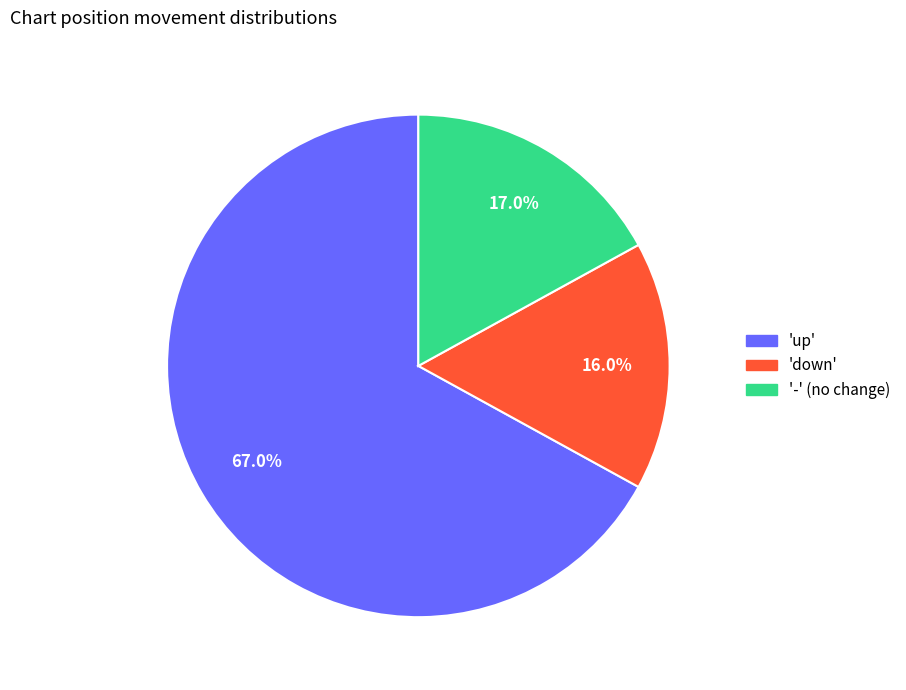

To the nearest percent, what is the average slice percentage?

33%